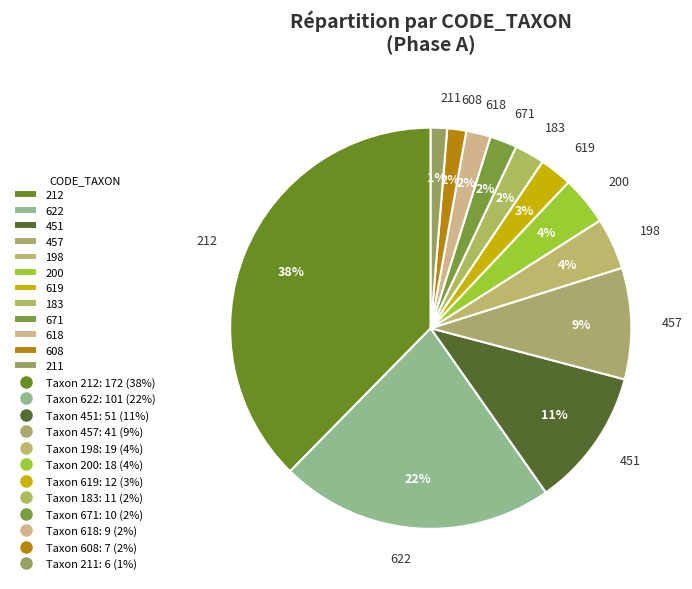

To the nearest percent, what is the average slice percentage?

8%